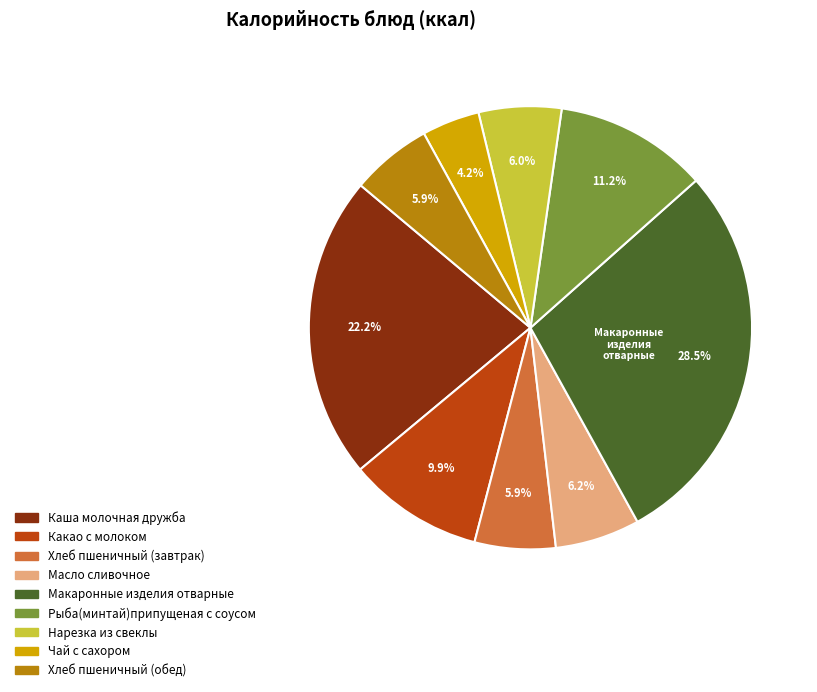

Which category has the biggest portion of the pie?

Макаронные изделия отварные